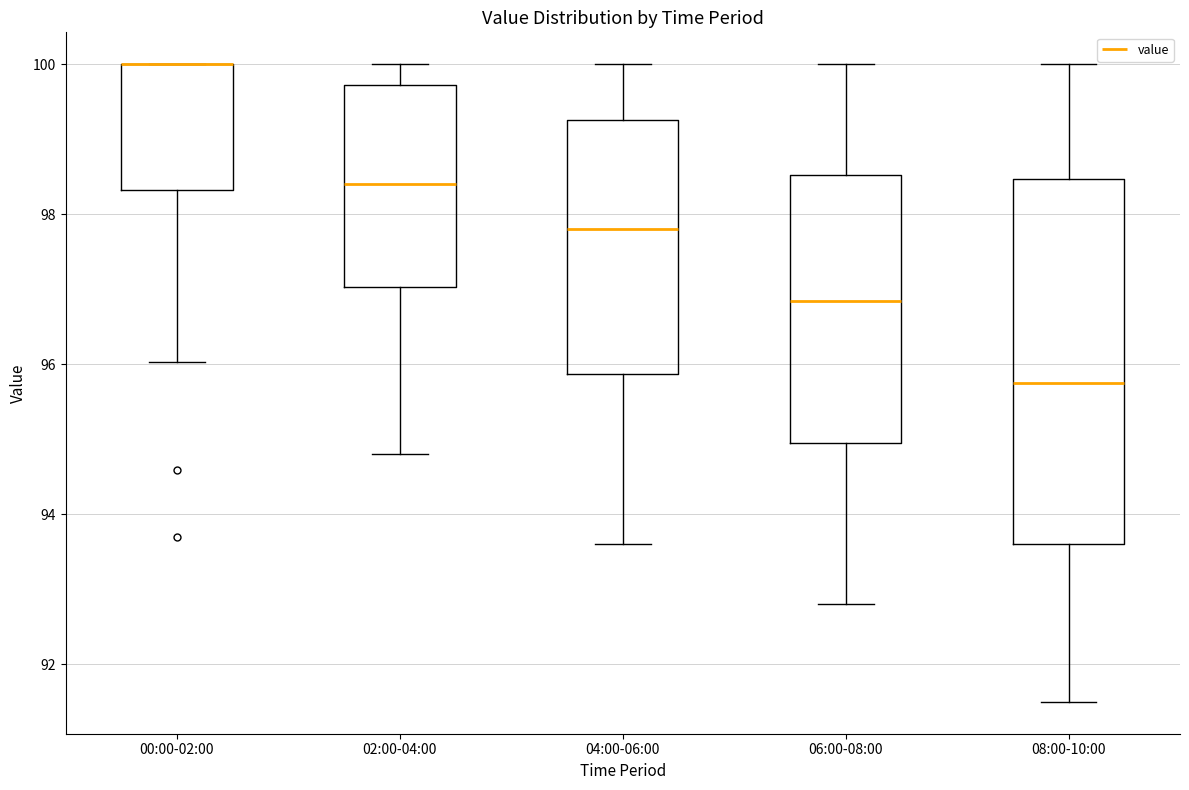

Comparing the boxes themselves (not the whiskers), which one is the tallest?

08:00-10:00